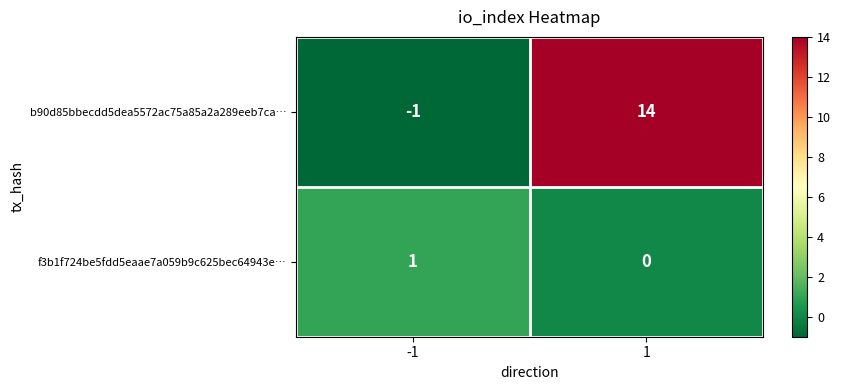

What is the greatest value displayed?

14